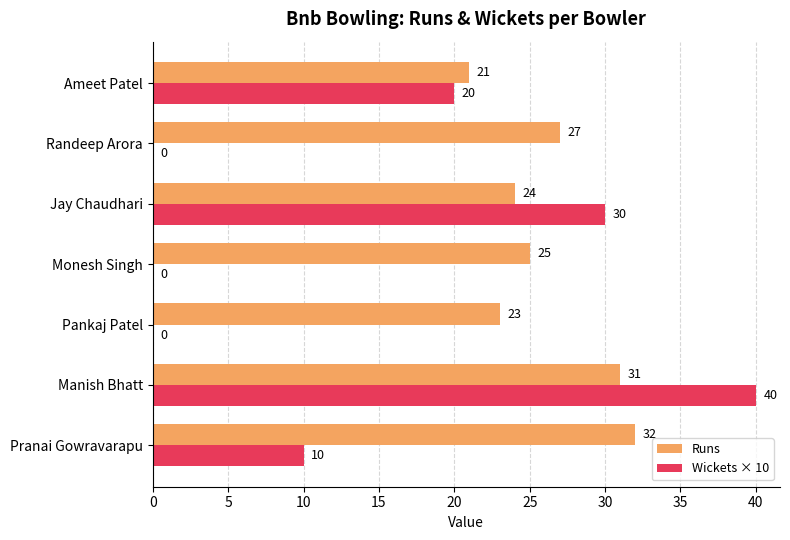

What is the sum of the Runs values at Monesh Singh and Ameet Patel?

46